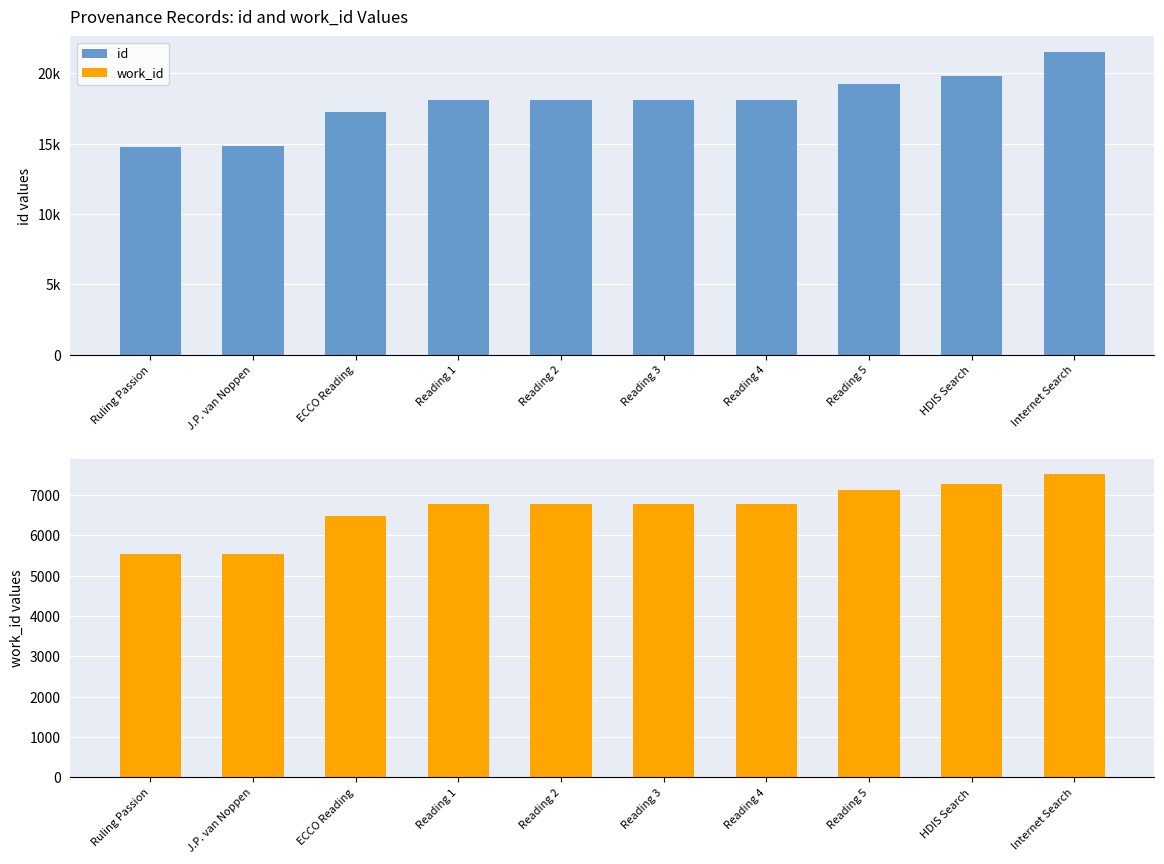

Which category has the lowest value across all series?

Ruling Passion